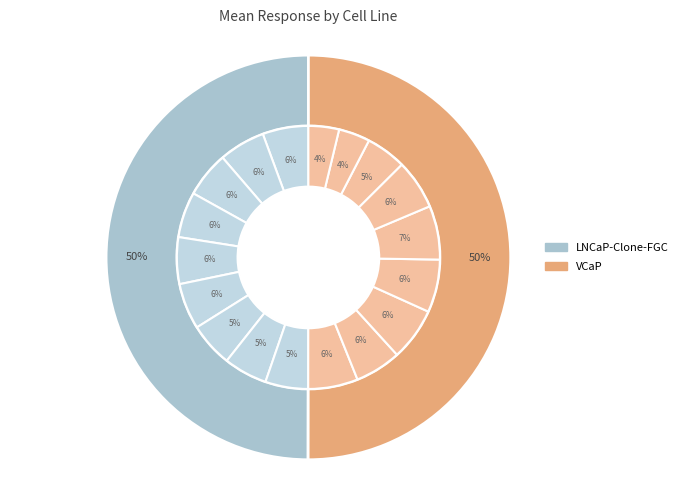

How many segments does this pie chart have?

9